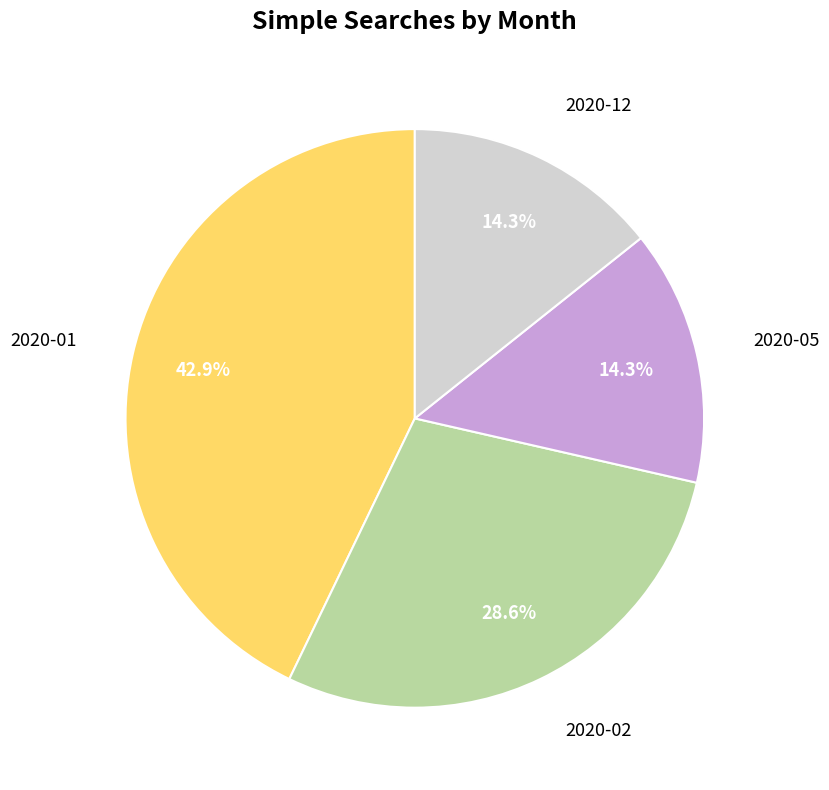

What percentage do 2020-01 and 2020-12 together represent?

57.1%